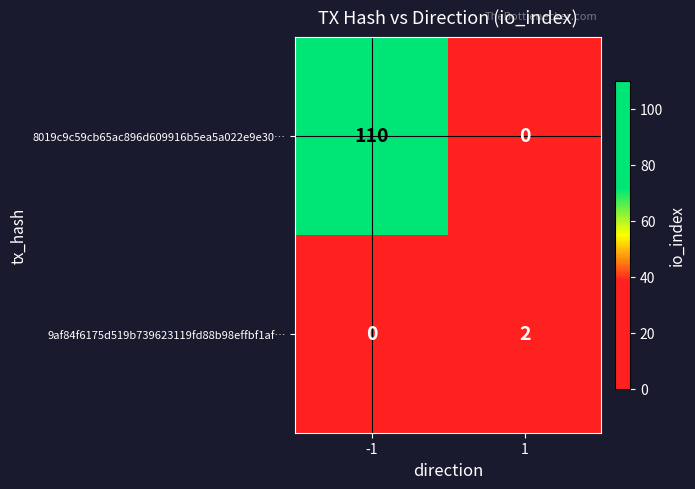

True or false: 8019c9c59cb65ac896d609916b5ea5a022e9e30… has a value of 110 at -1.

True